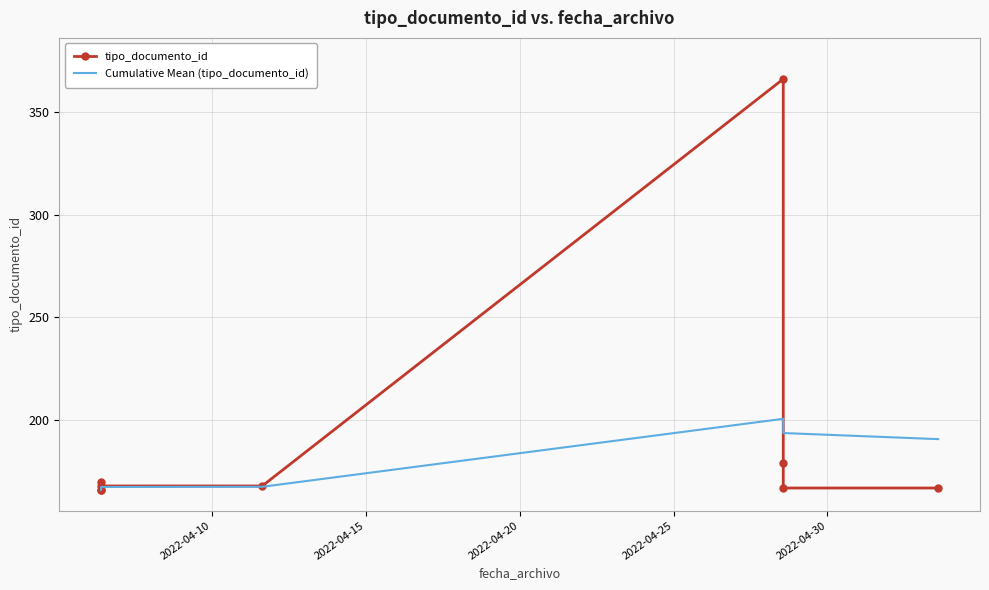

What are all the series names shown in the legend?

tipo_documento_id, Cumulative Mean (tipo_documento_id)